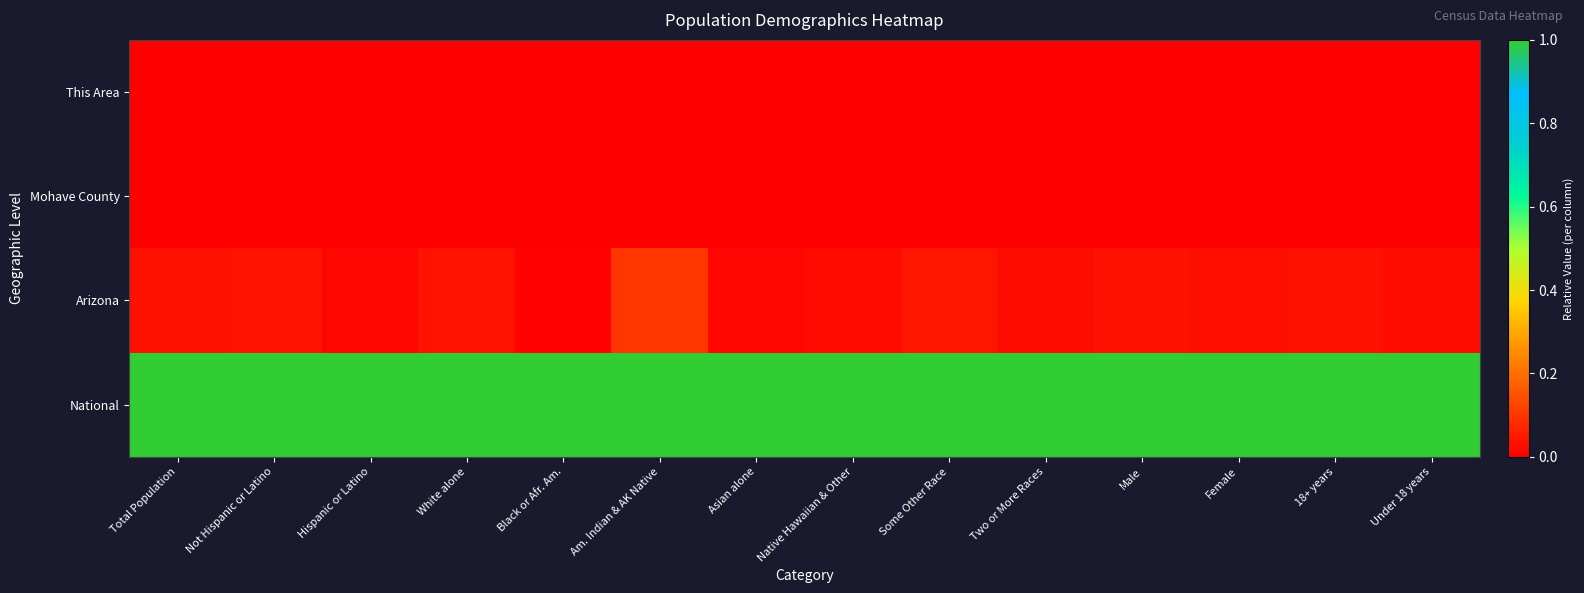

At which category does the chart reach its minimum across all series?

Total Population